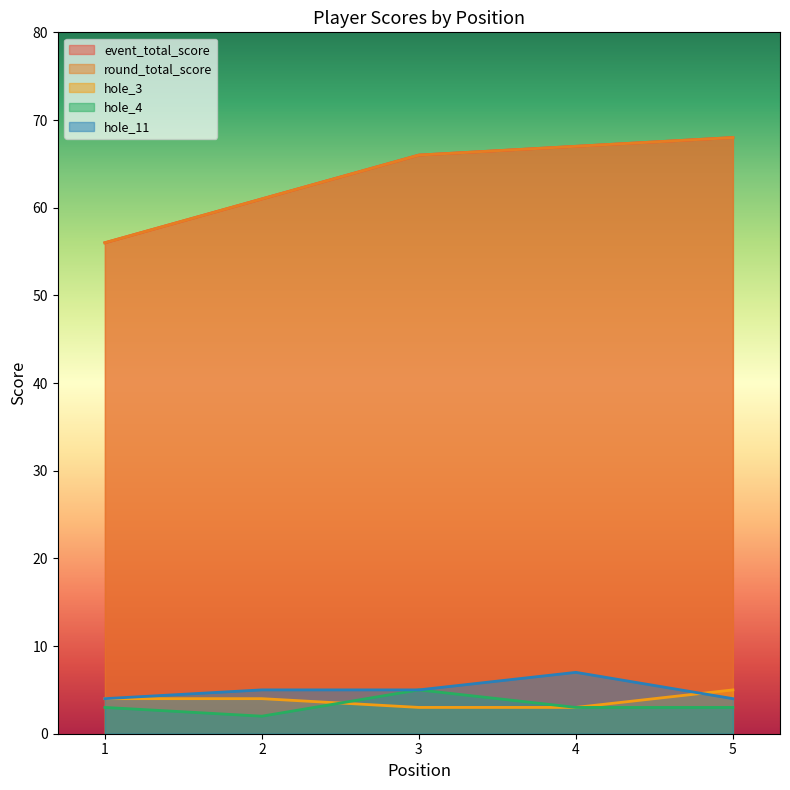

Is the value of event_total_score at 3 greater than the value of round_total_score at 1?

Yes